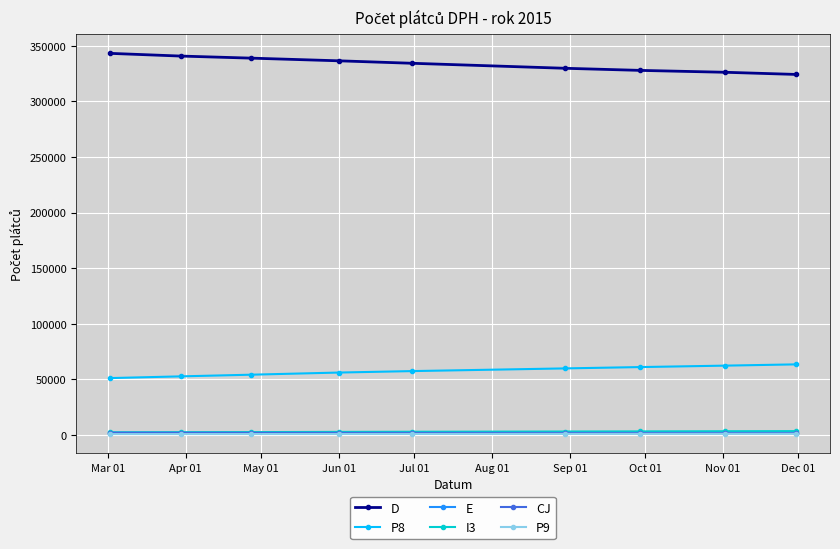

True or false: D and E intersect in this chart.

False